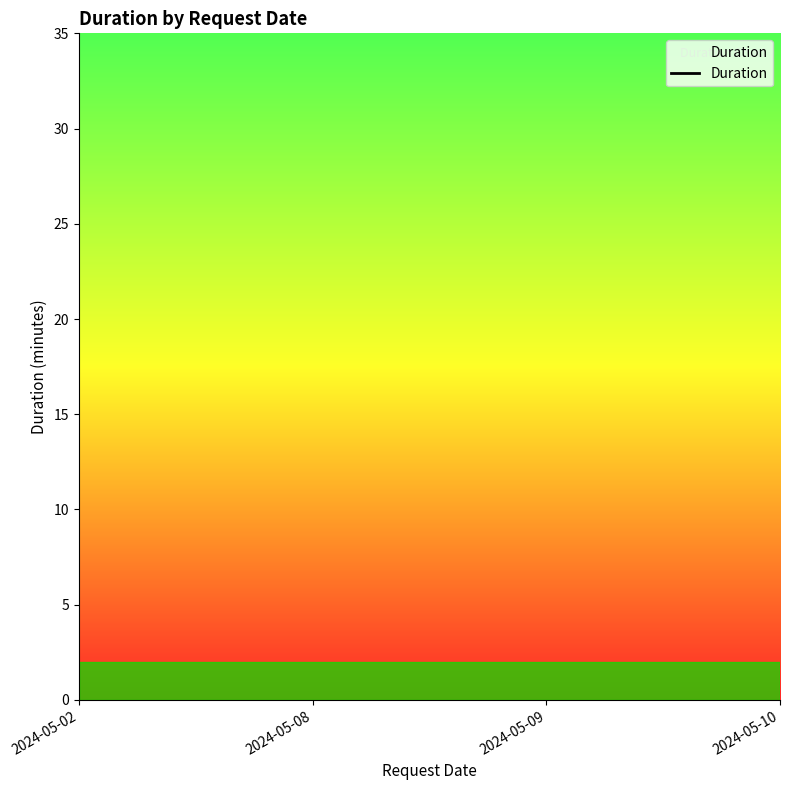

At which label is the value closest to 122?

2024-05-09